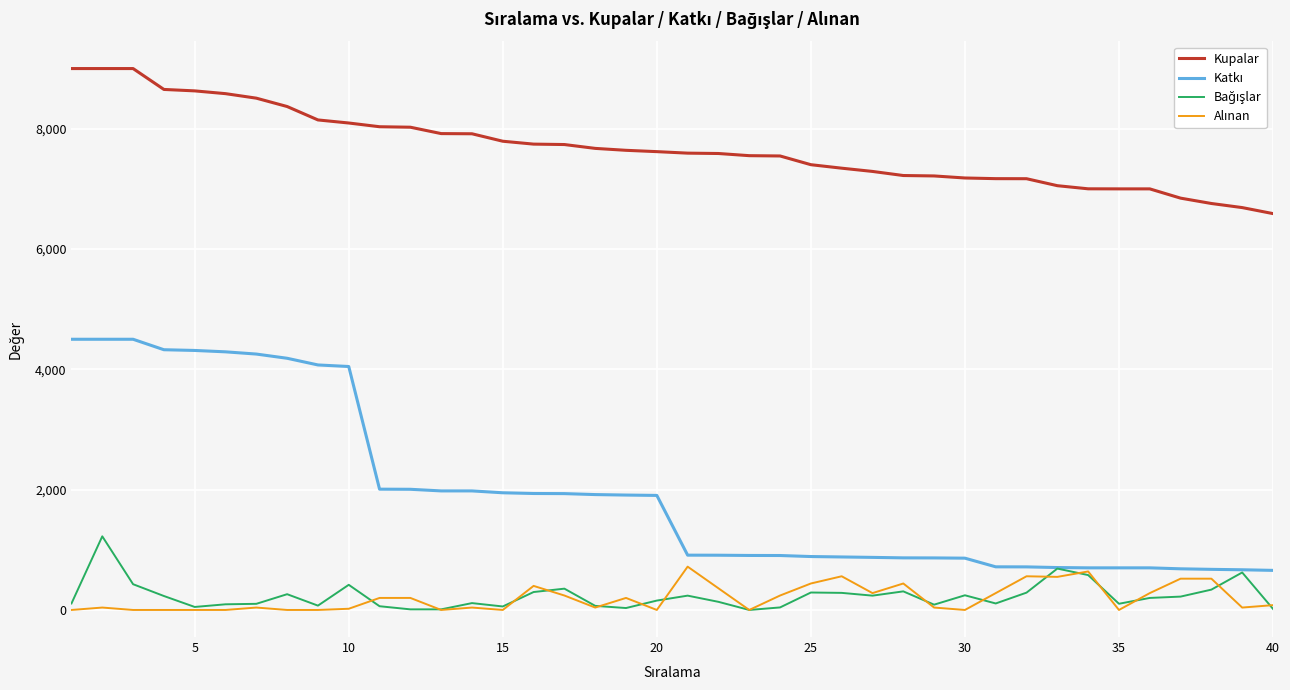

Which series has the largest total across all categories?

Kupalar